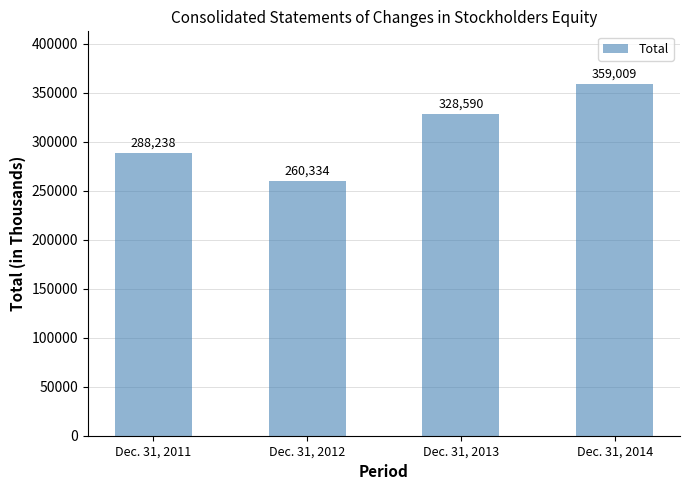

Count the values in the range 288238 to 359009.

3